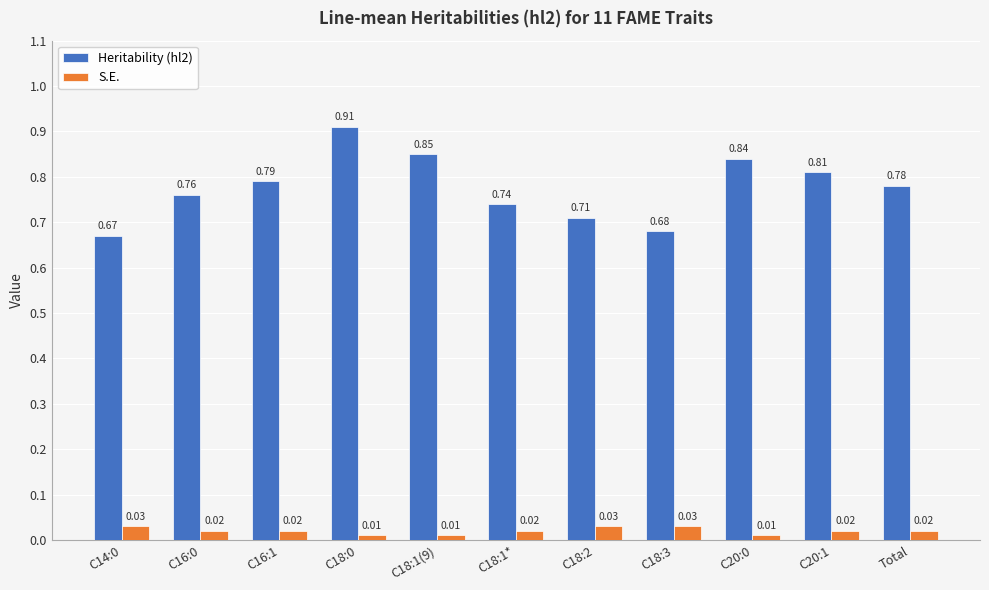

Which series has the largest range (max minus min)?

Heritability (hl2)